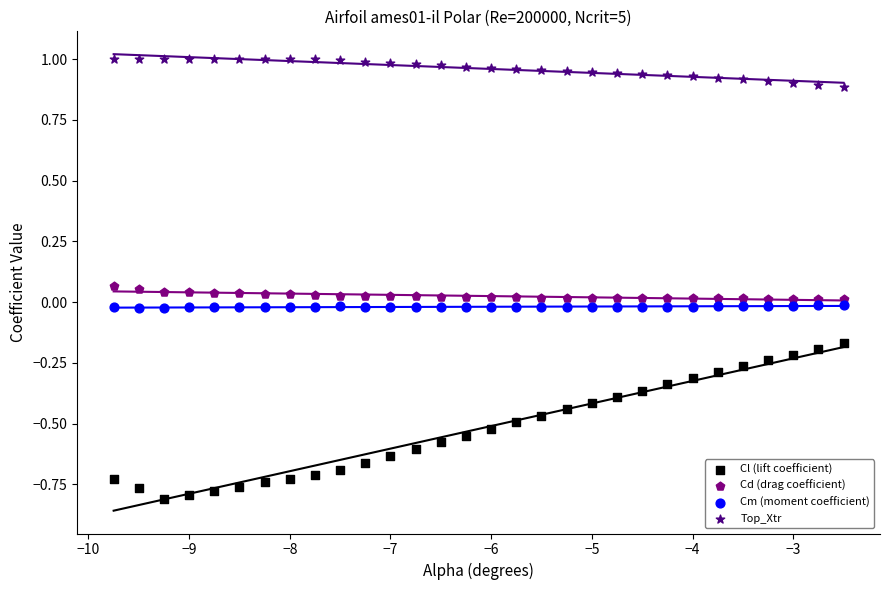

Which series has the widest spread of Y values?

Cl (lift coefficient)